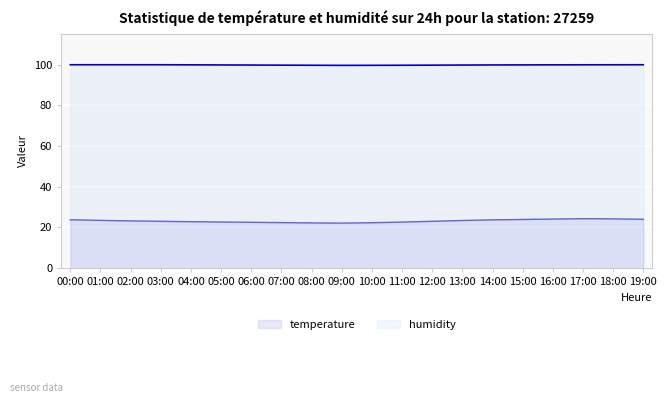

Count the number of categories in the chart.

20